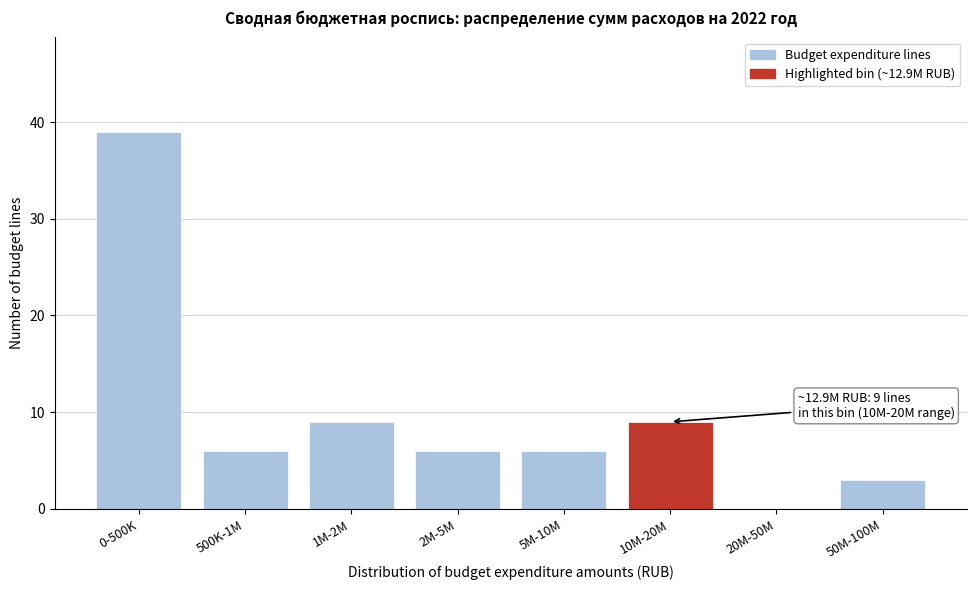

Reading right to left, extract all data points from this chart.

50M-100M=3	20M-50M=0	10M-20M=9	5M-10M=6	2M-5M=6	1M-2M=9	500K-1M=6	0-500K=39